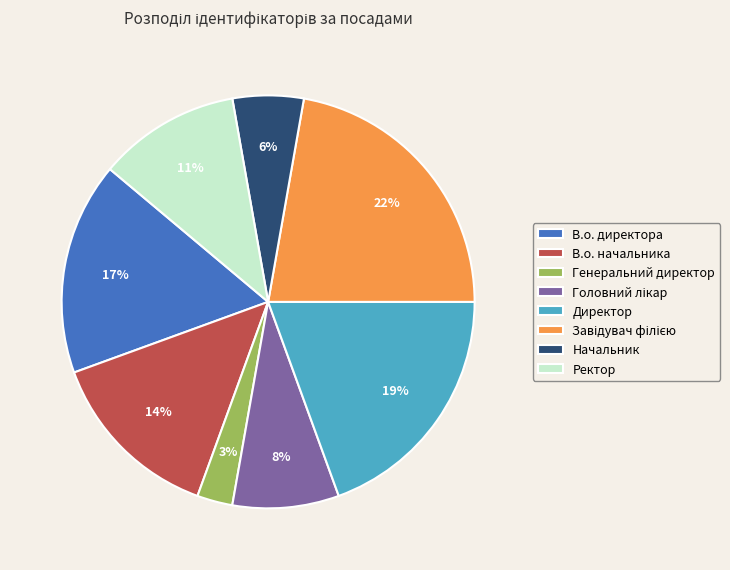

How many segments does this pie chart have?

8